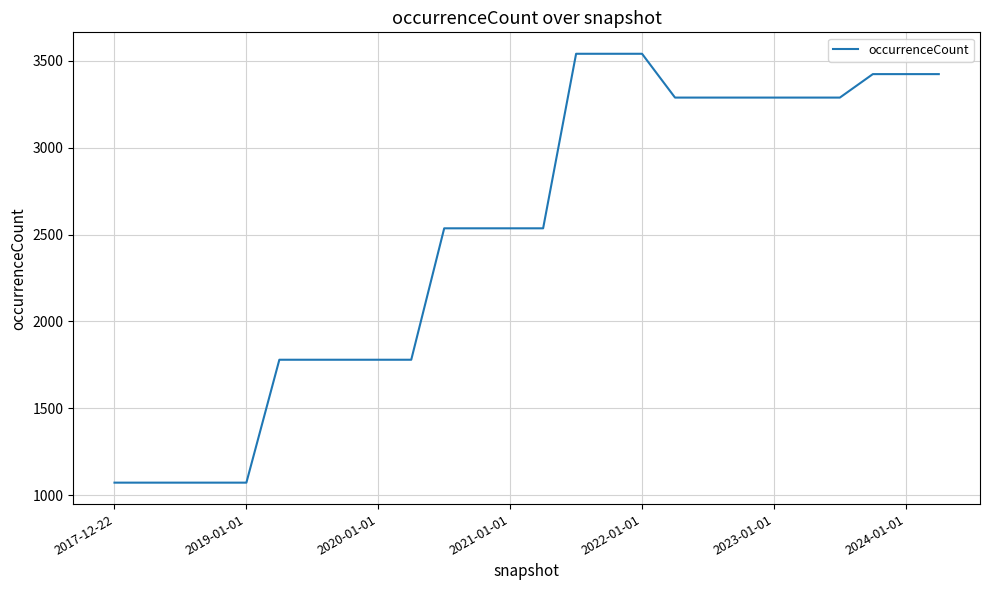

What is the smallest value displayed?

1073